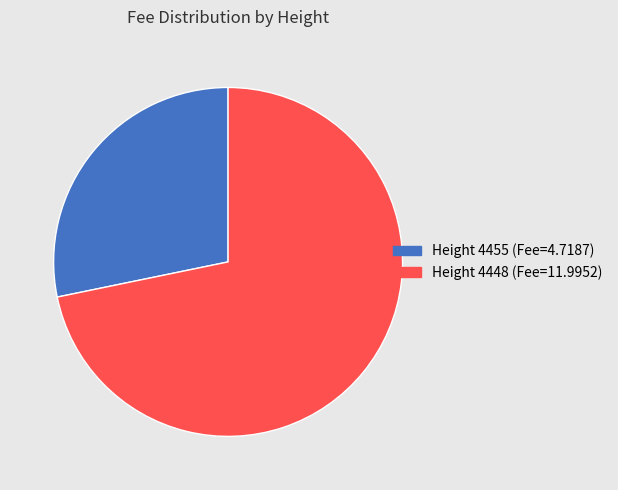

Which slice represents more than half of the pie?

Height 4448 (Fee=11.9952)